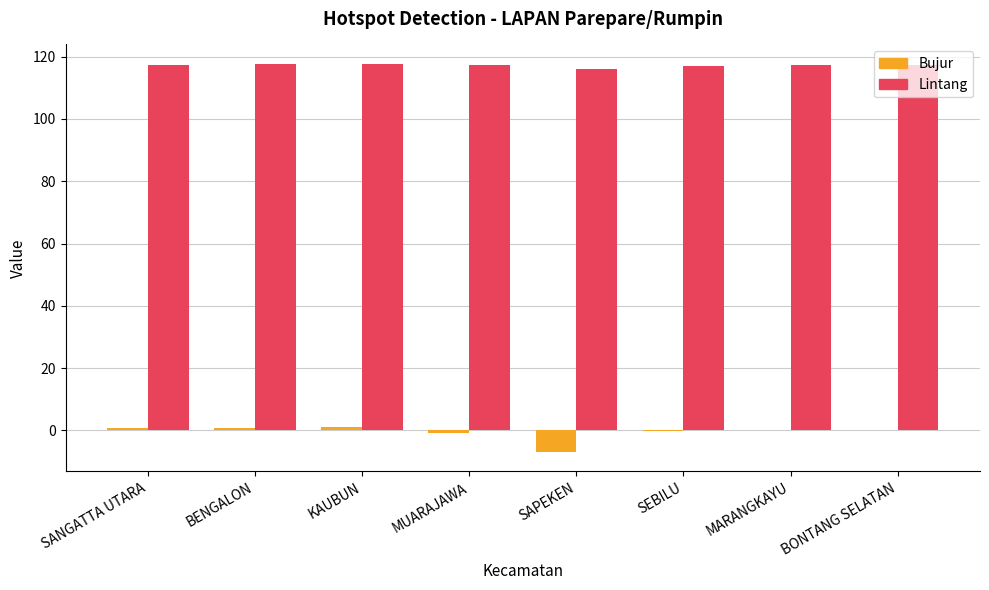

Is it true that Bujur equals -11.2 at SAPEKEN?

False